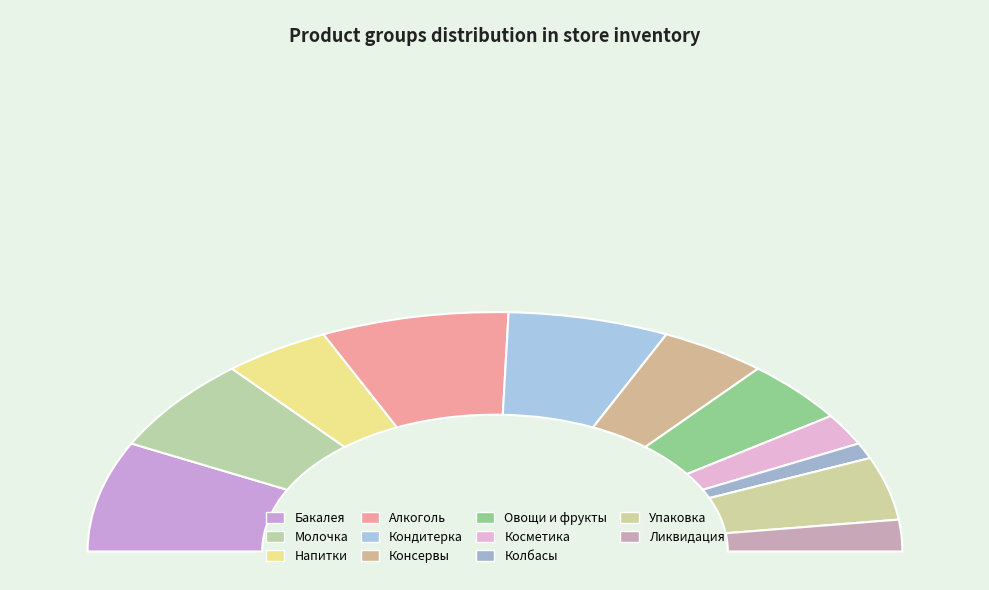

Which category has the smallest portion of the pie?

Колбасы